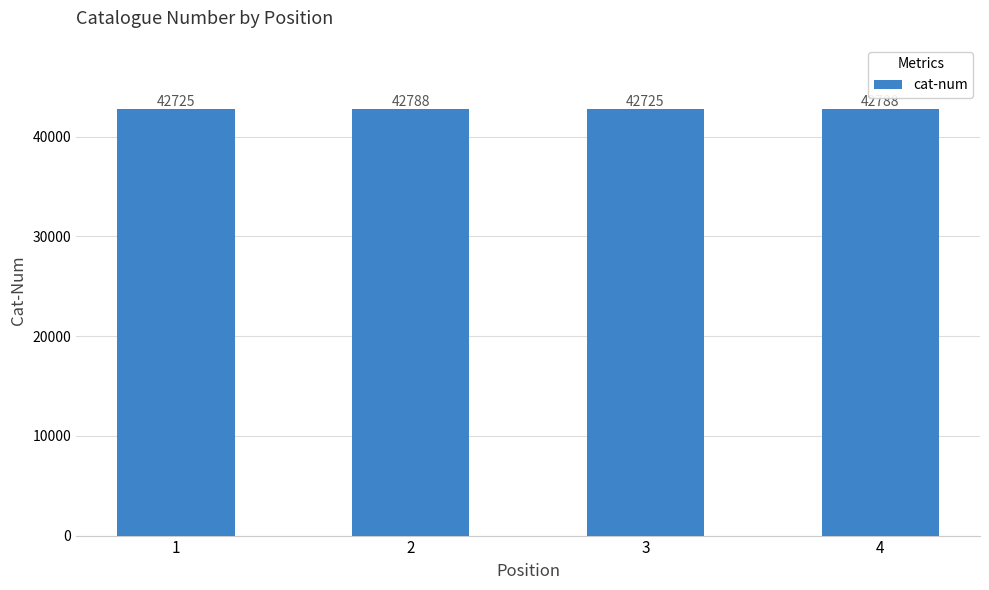

What is the change in value from 1 to 4?

+63